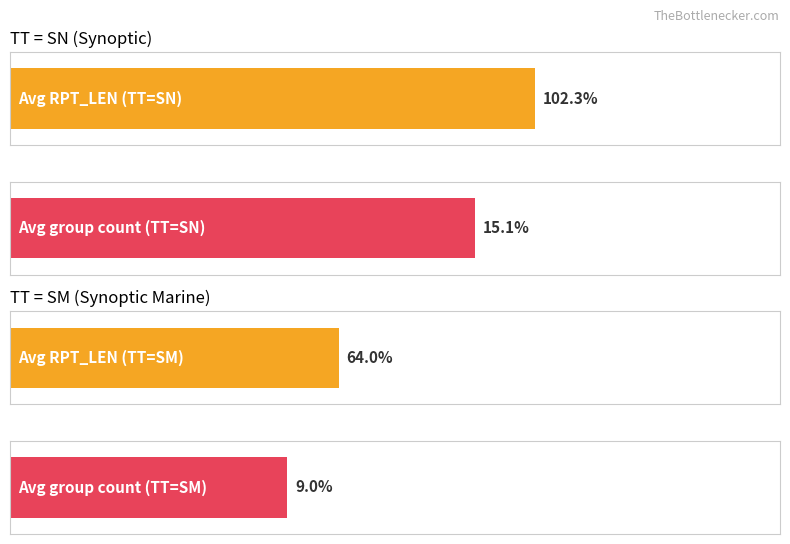

Which has a higher value, 3 or 2?

3